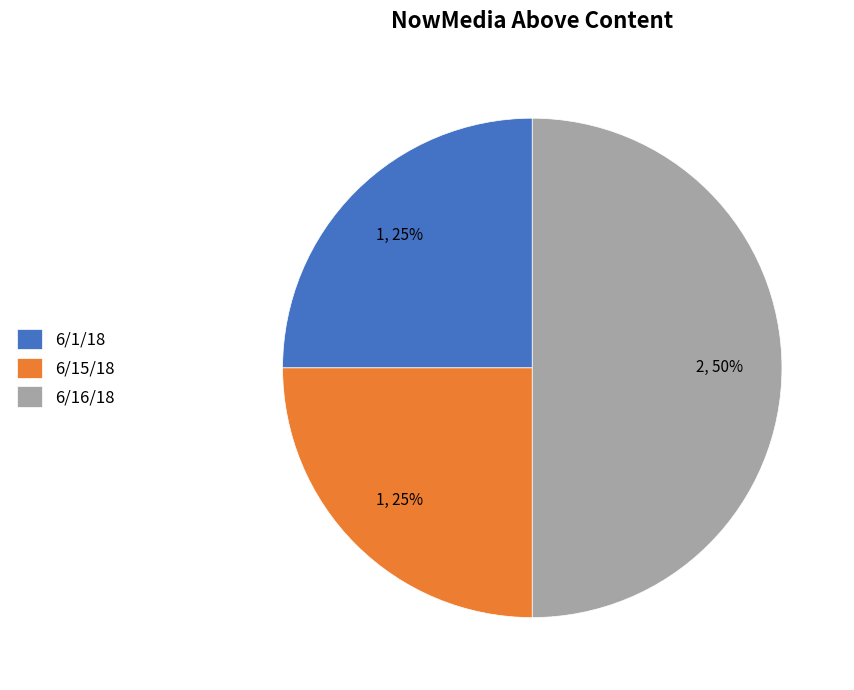

What is the largest slice in the pie chart?

6/16/18